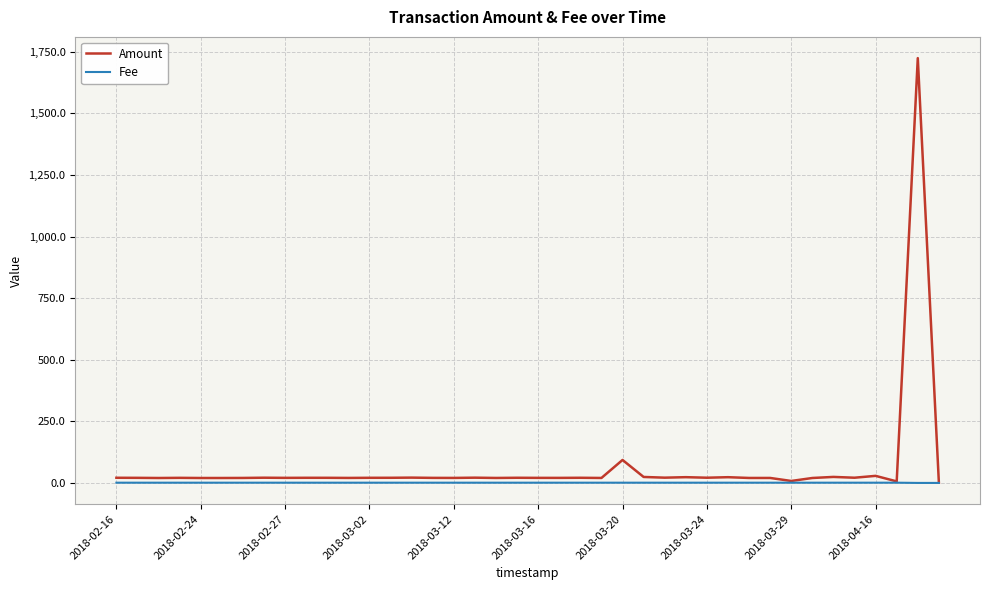

What is the maximum value for Amount?

1724.0